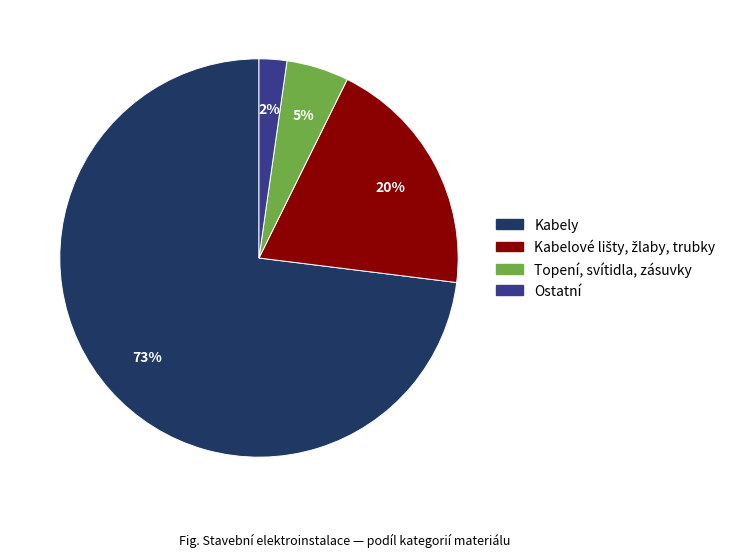

Combined, do Ostatní and Topení, svítidla, zásuvky account for over 50%?

No